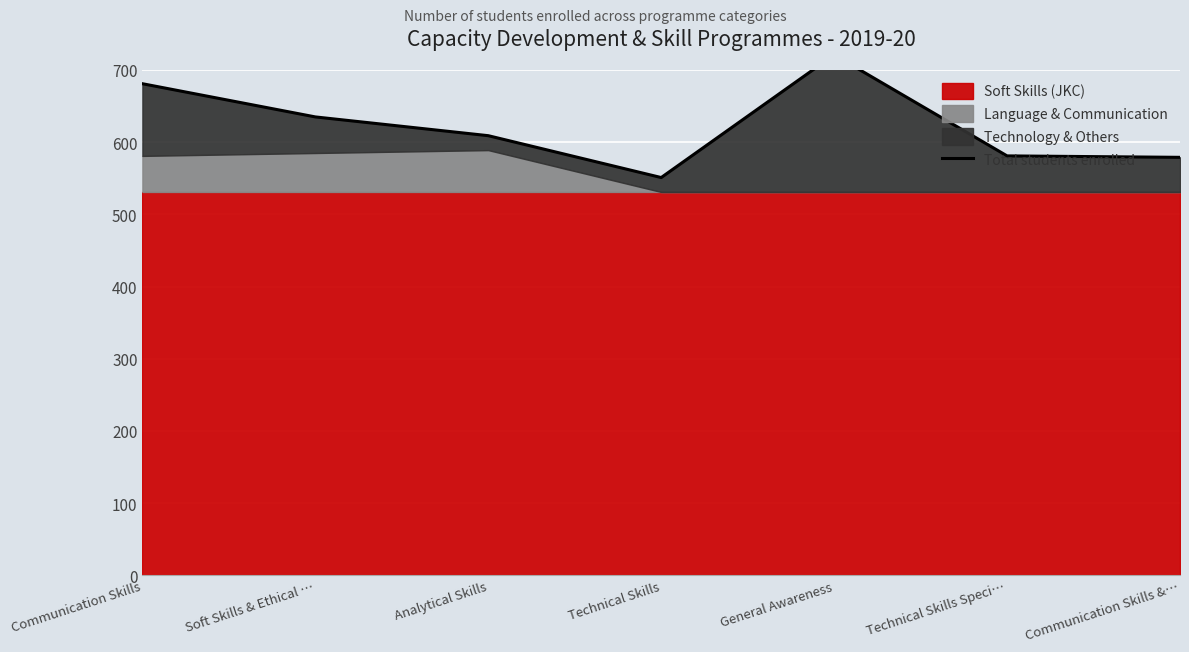

What is the label of the 7th point from the right?

Communication Skills